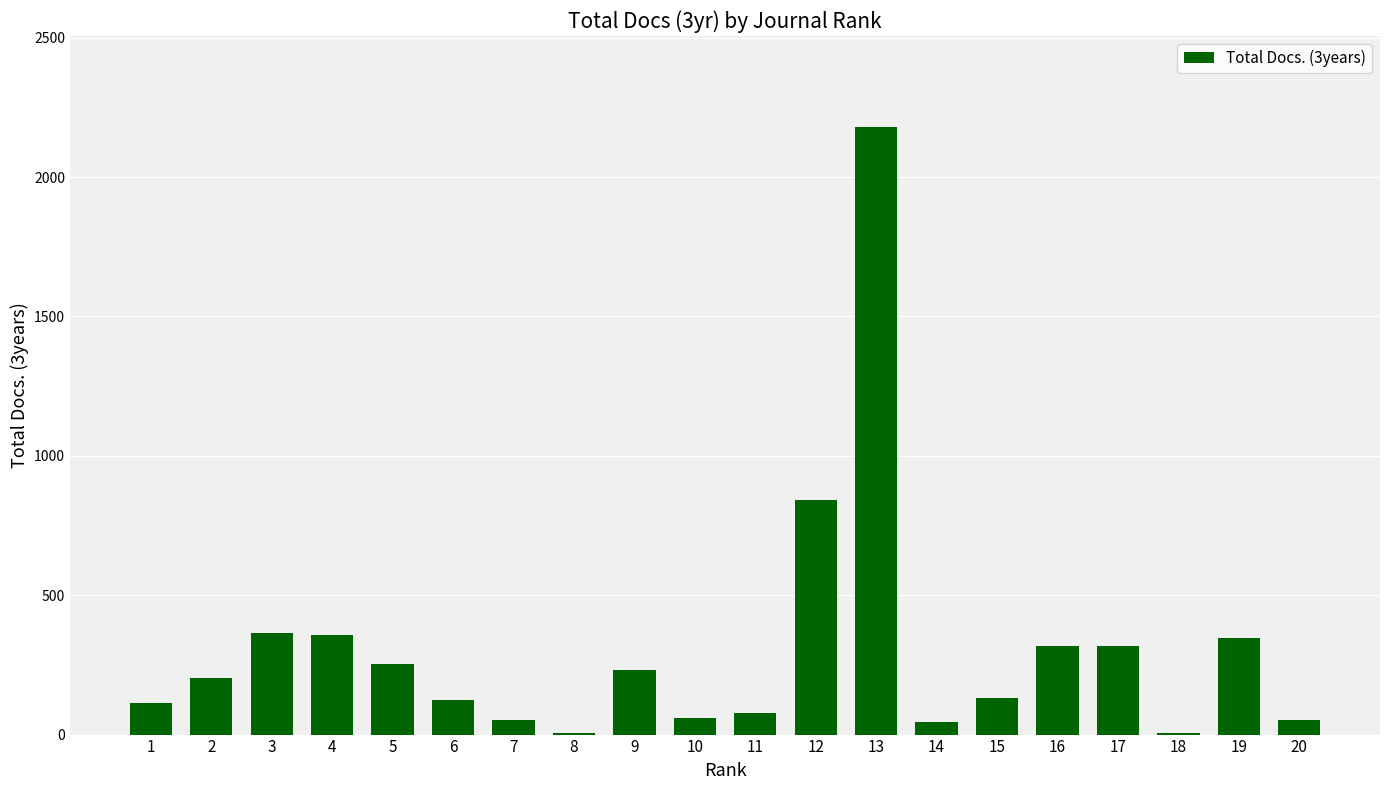

Which has a higher value, 6 or 14?

6